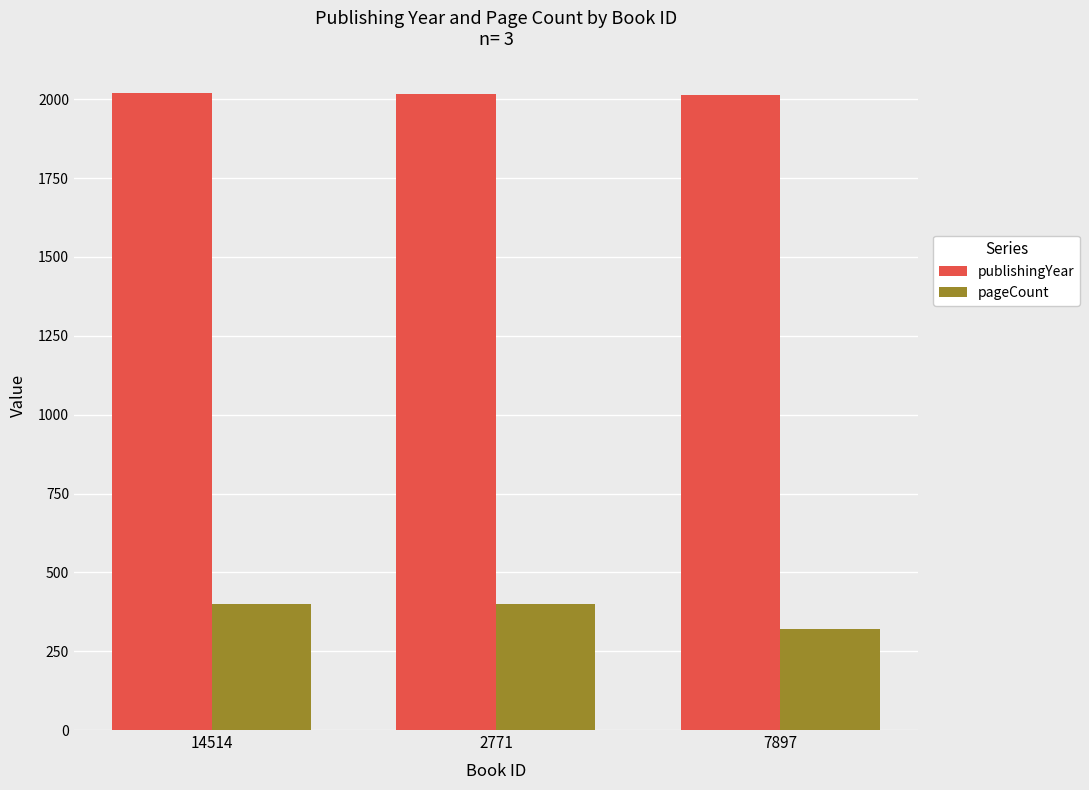

What are all the series names shown in the legend?

publishingYear, pageCount